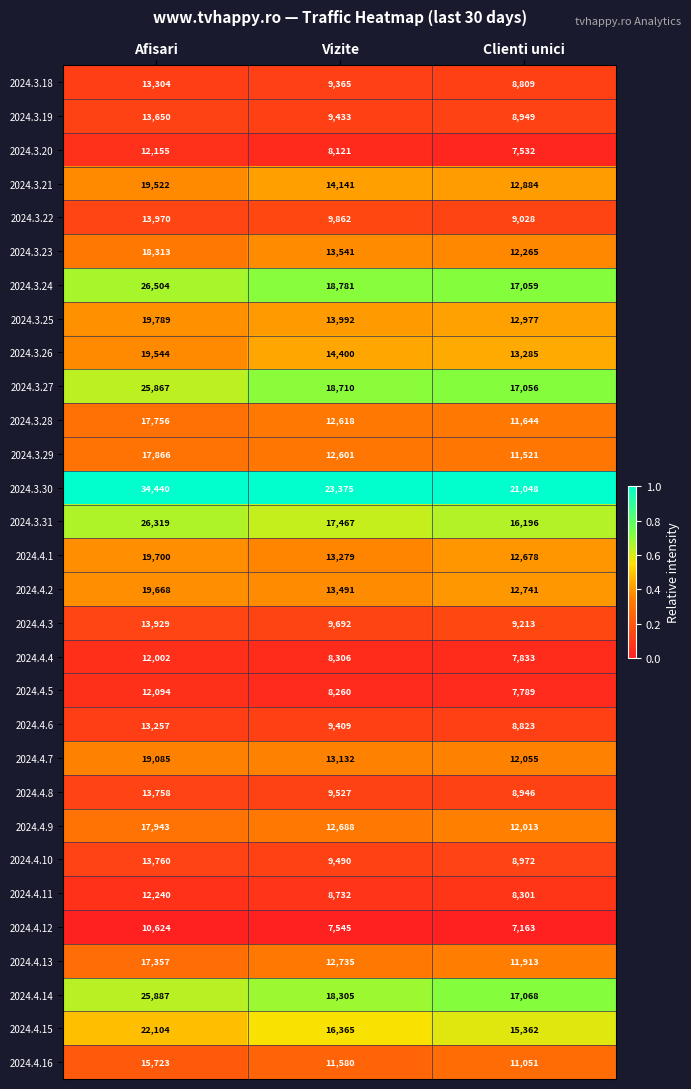

What is the spread (max minus min) of values at Clienti unici?

13885